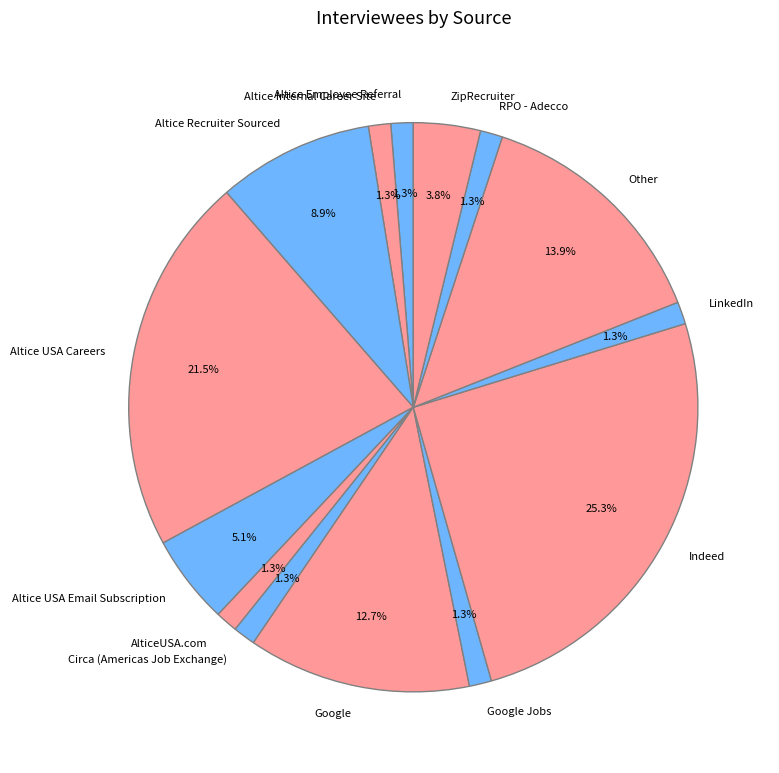

To the nearest percent, what portion does Other represent?

14%